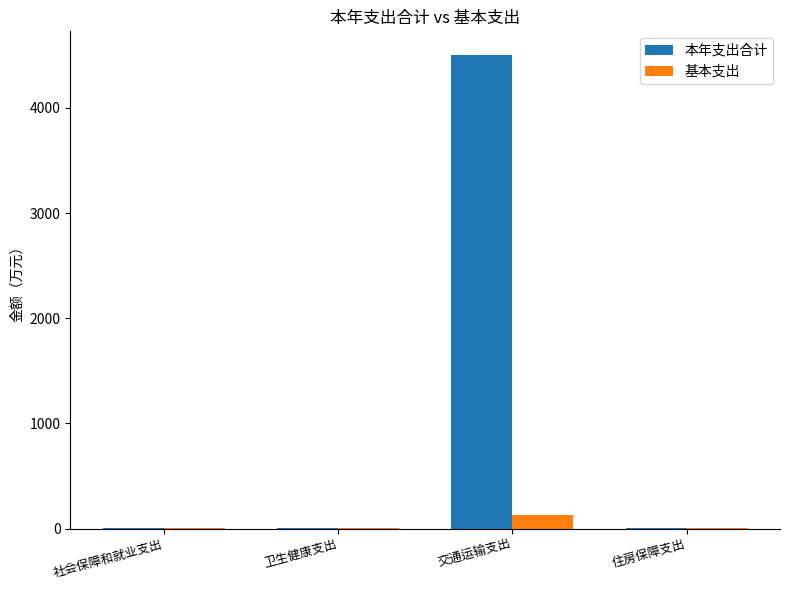

At which category is the sum across all series the highest?

交通运输支出